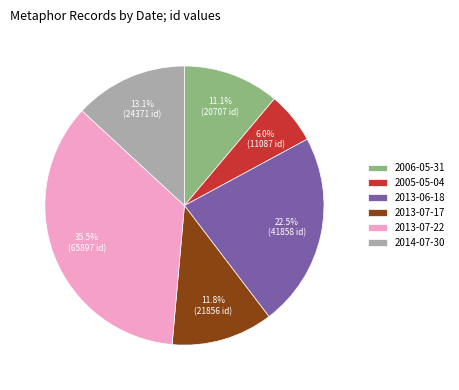

To the nearest percent, what is the combined percentage of 2013-06-18 and 2006-05-31?

34%